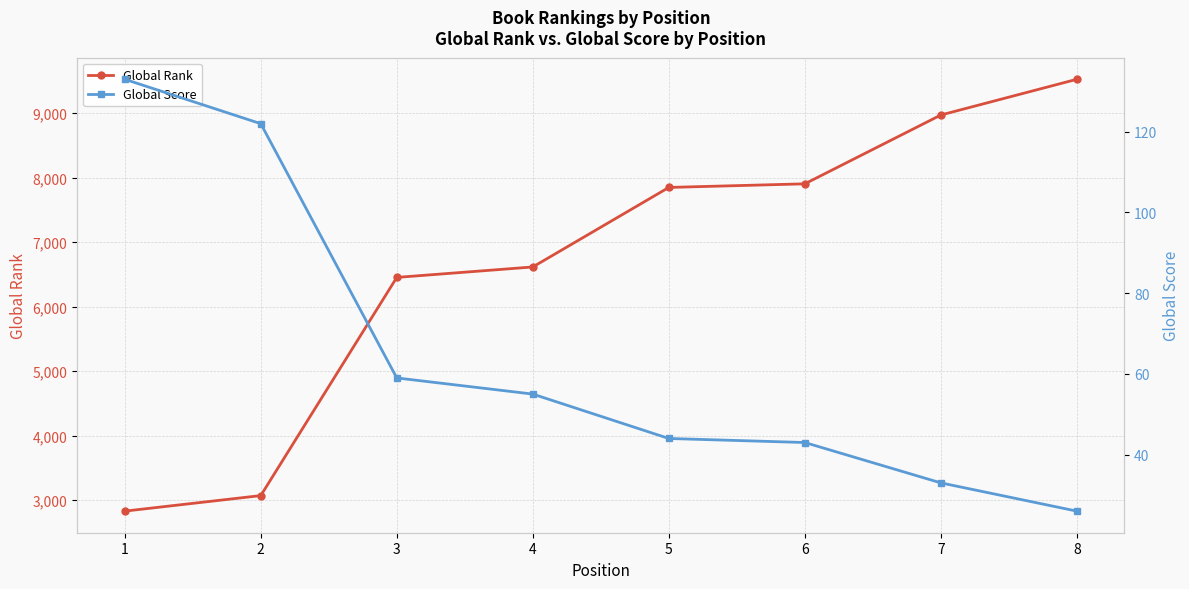

The value of Global Score at 1 is 210. True or false?

False